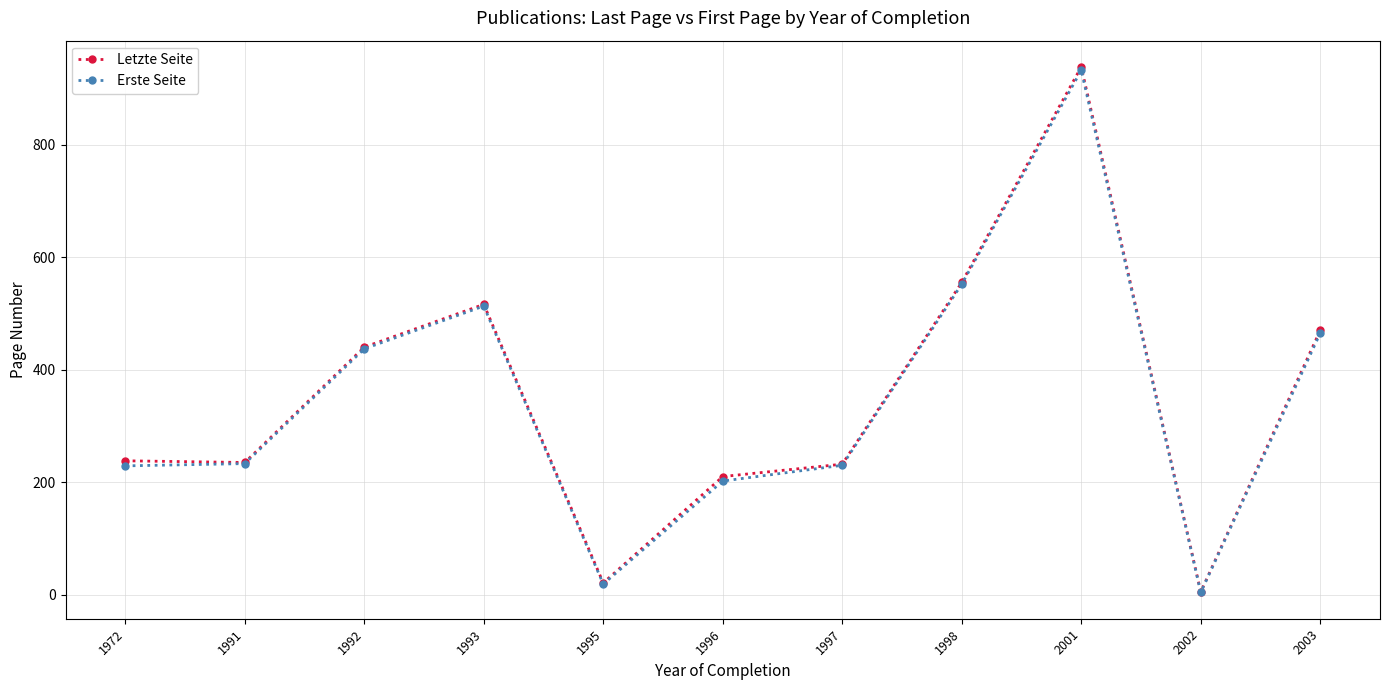

What are all the series names shown in the legend?

Letzte Seite, Erste Seite